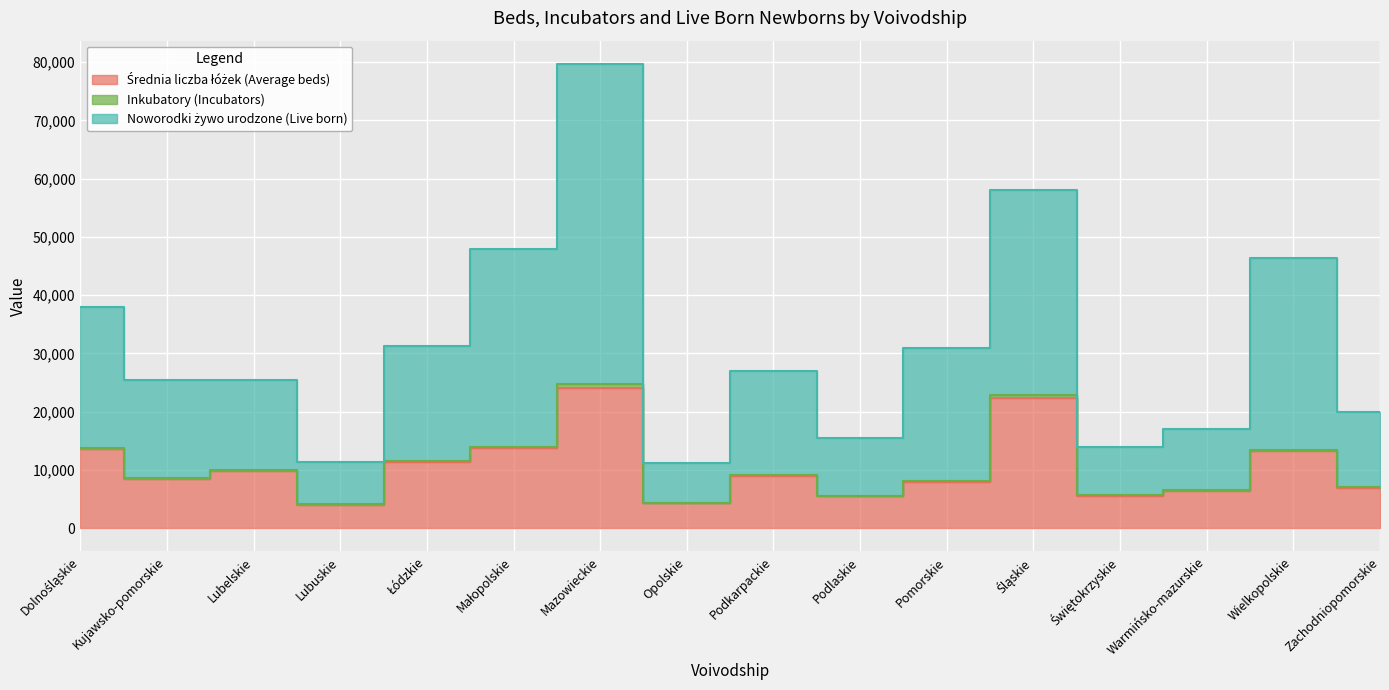

True or false: Noworodki żywo urodzone (Live born) and Średnia liczba łóżek (Average beds) cross at least once.

False